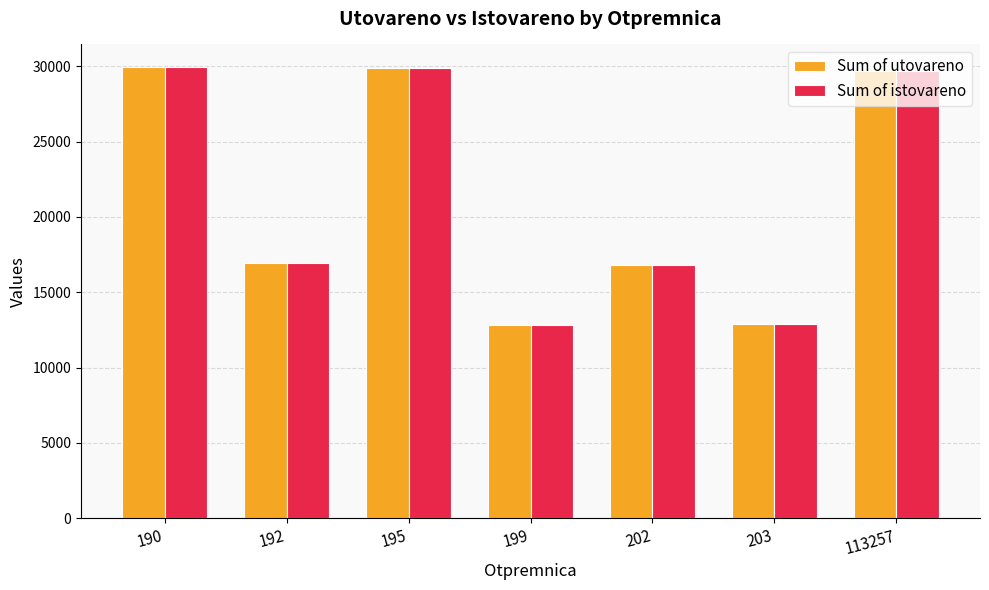

What is the total value across all series at 190?

59871